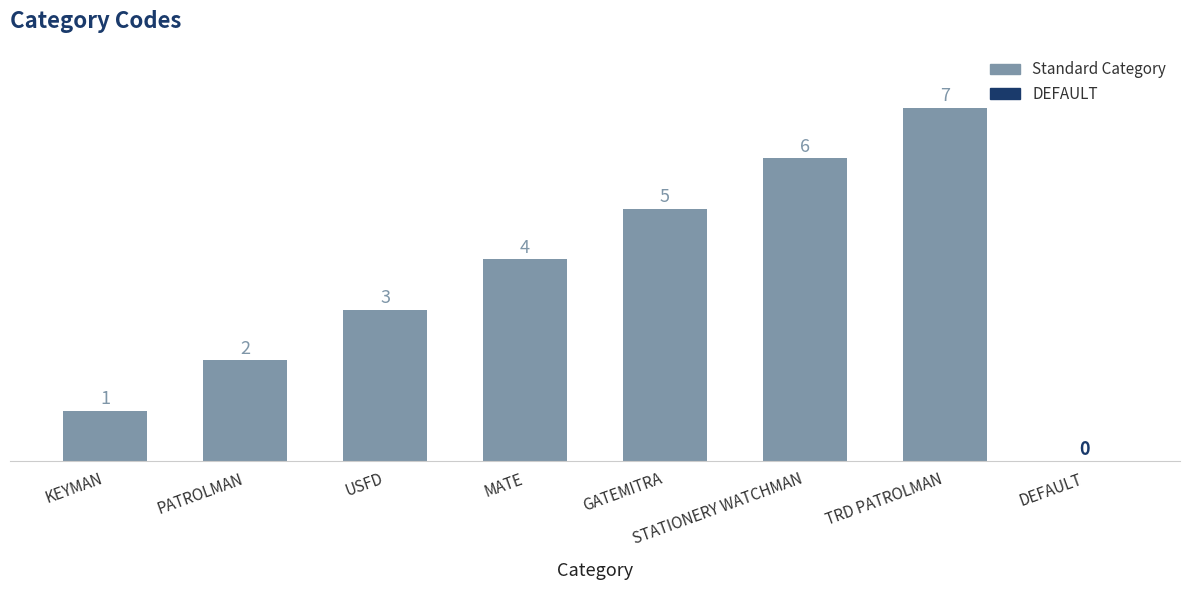

Which category has the highest value across all series?

TRD PATROLMAN